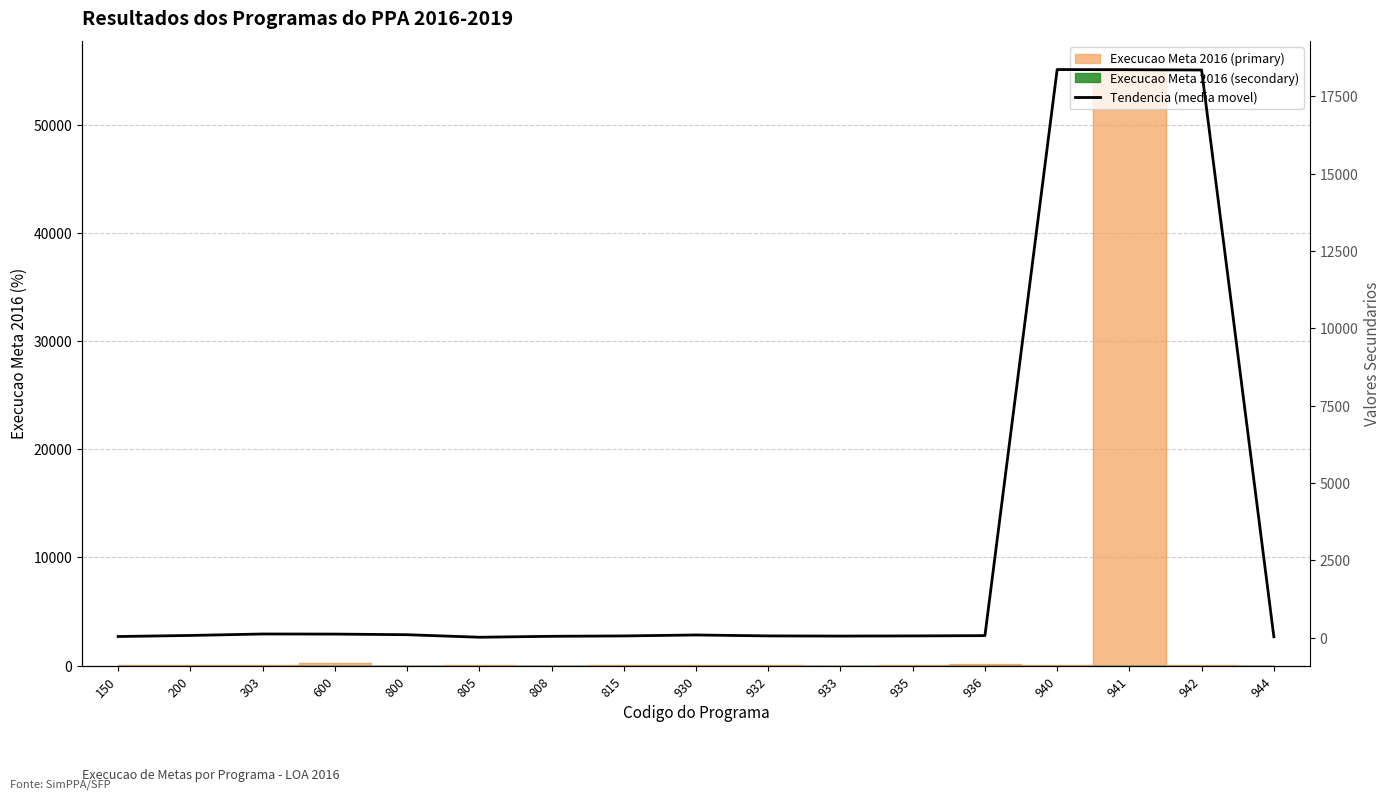

Reading right to left, extract all data points from this chart.

944=32.1	942=18353.0	941=18364.0	940=18368.1	936=67.9	935=58.5	933=53.4	932=58.7	930=88.8	815=58.1	808=46.3	805=16.0	800=97.7	600=117.7	303=120.9	200=73.5	150=39.4